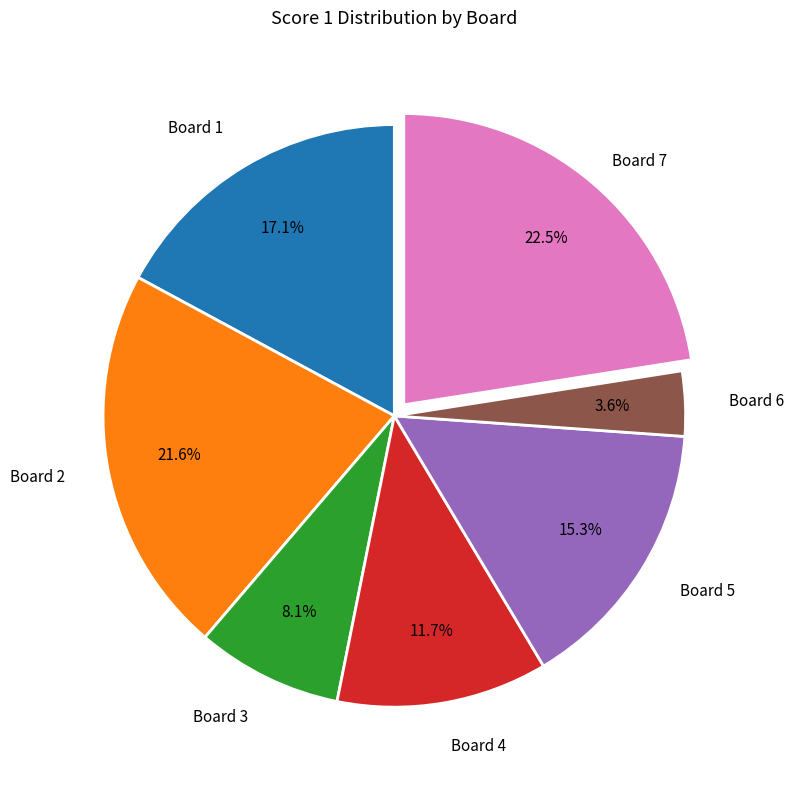

Is there a majority slice in this chart?

No